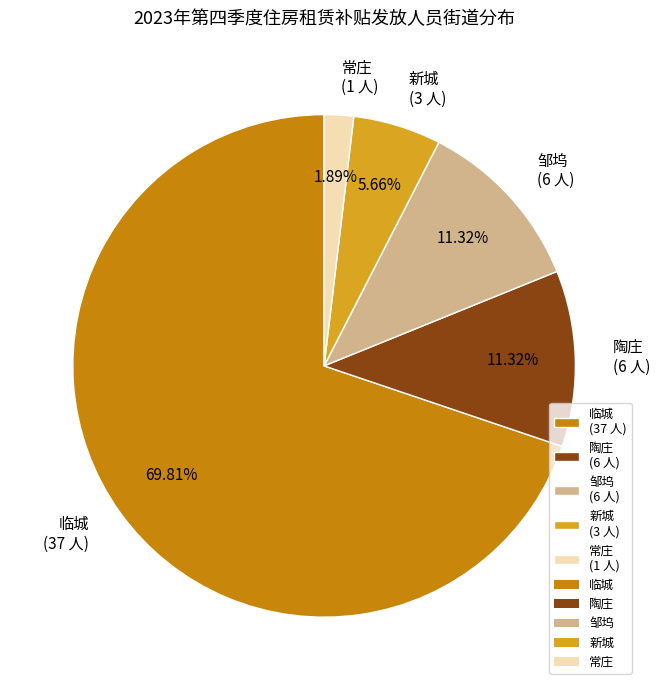

The 陶庄 slice represents 1% of the pie. True or false?

False